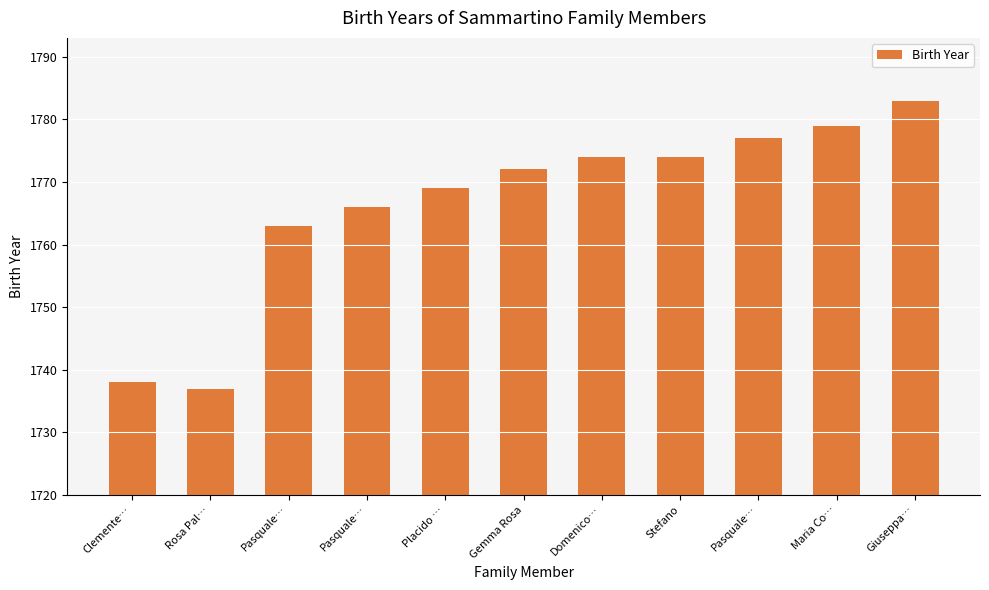

Reading right to left, list all the values displayed in this chart.

1783	1779	1777	1774	1774	1772	1769	1766	1763	1737	1738